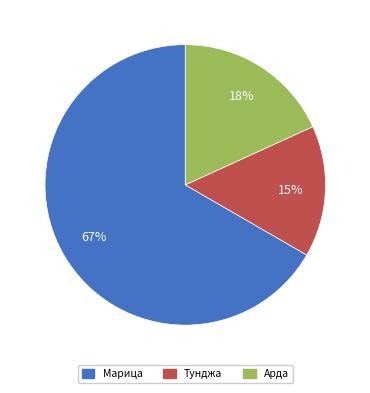

What is the ratio of the value at Марица to the value at Арда?

3.7